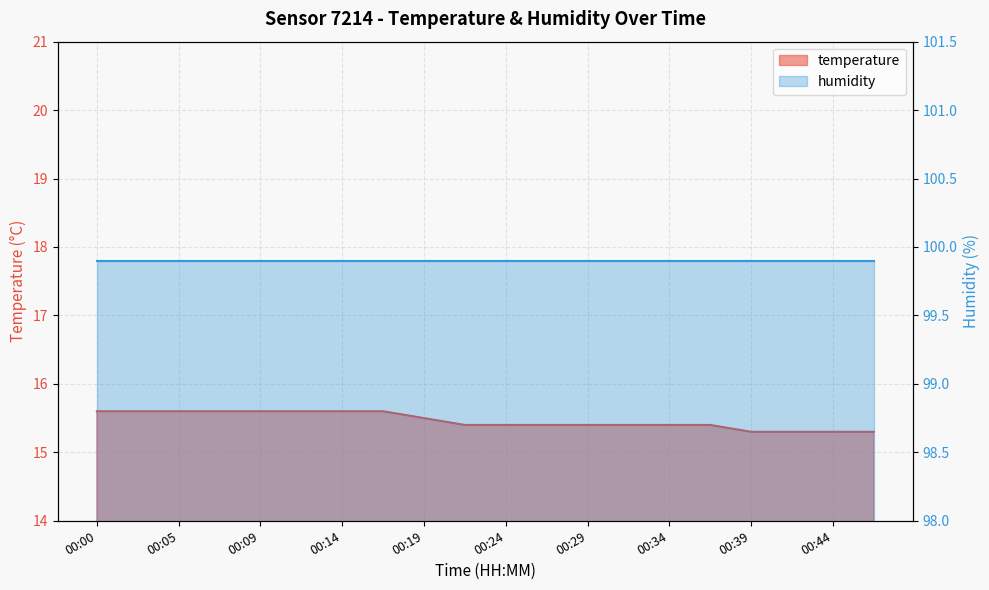

Read the value at 00:19.

15.5